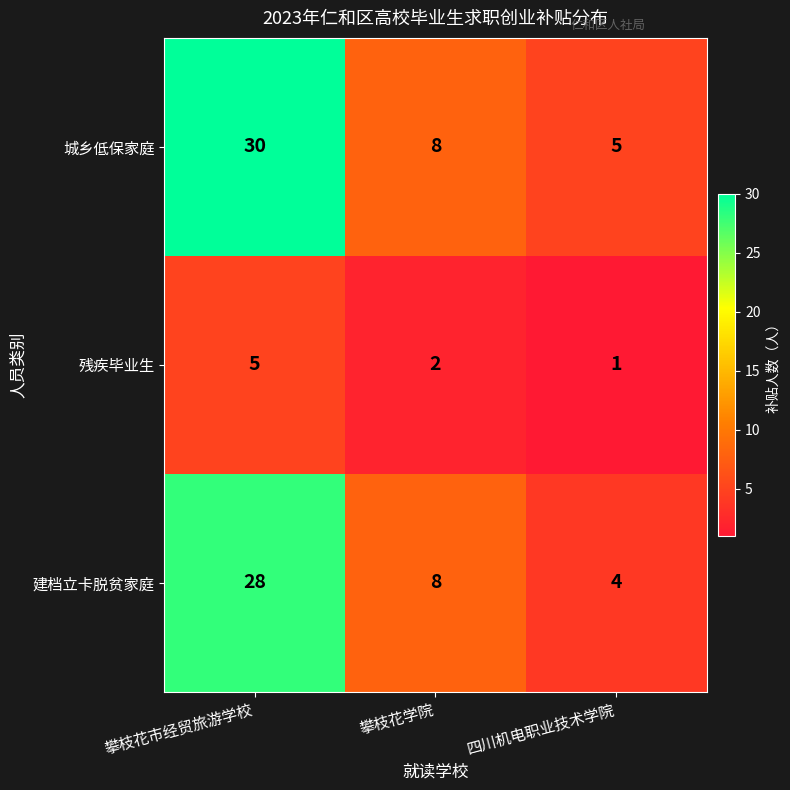

Reading left to right, transcribe all the data shown in this chart.

城乡低保家庭: 攀枝花市经贸旅游学校=30	攀枝花学院=8	四川机电职业技术学院=5
残疾毕业生: 攀枝花市经贸旅游学校=5	攀枝花学院=2	四川机电职业技术学院=1
建档立卡脱贫家庭: 攀枝花市经贸旅游学校=28	攀枝花学院=8	四川机电职业技术学院=4